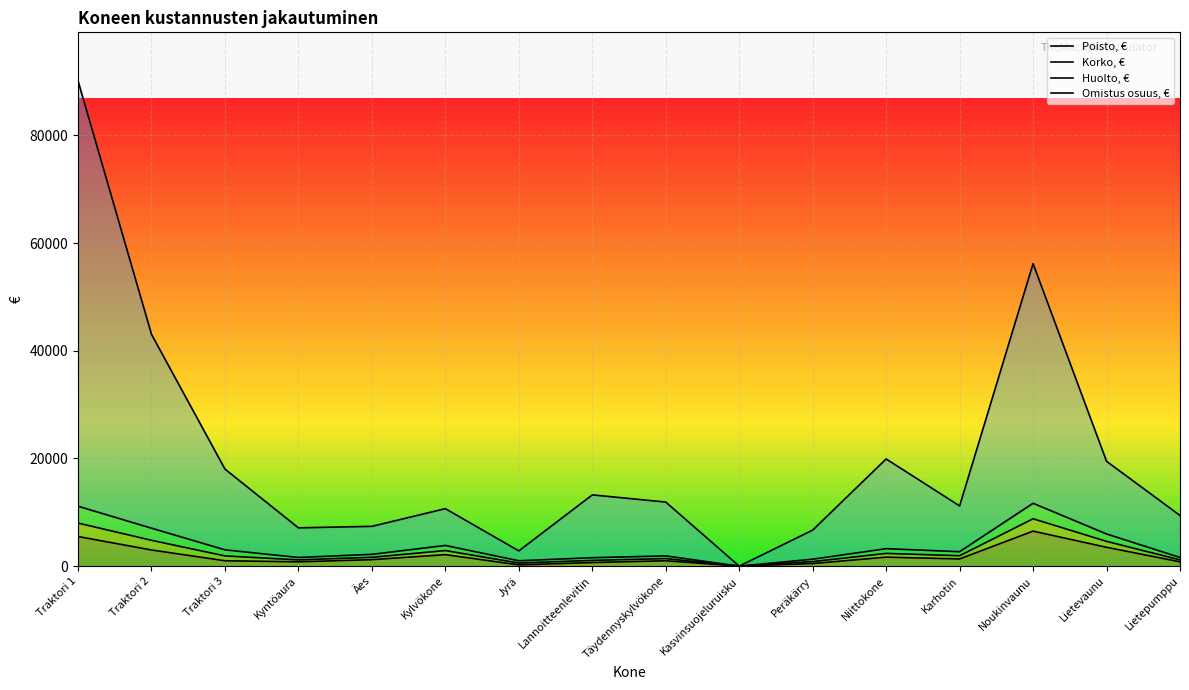

Between Jyrä and Lietepumppu, which is larger?

Lietepumppu